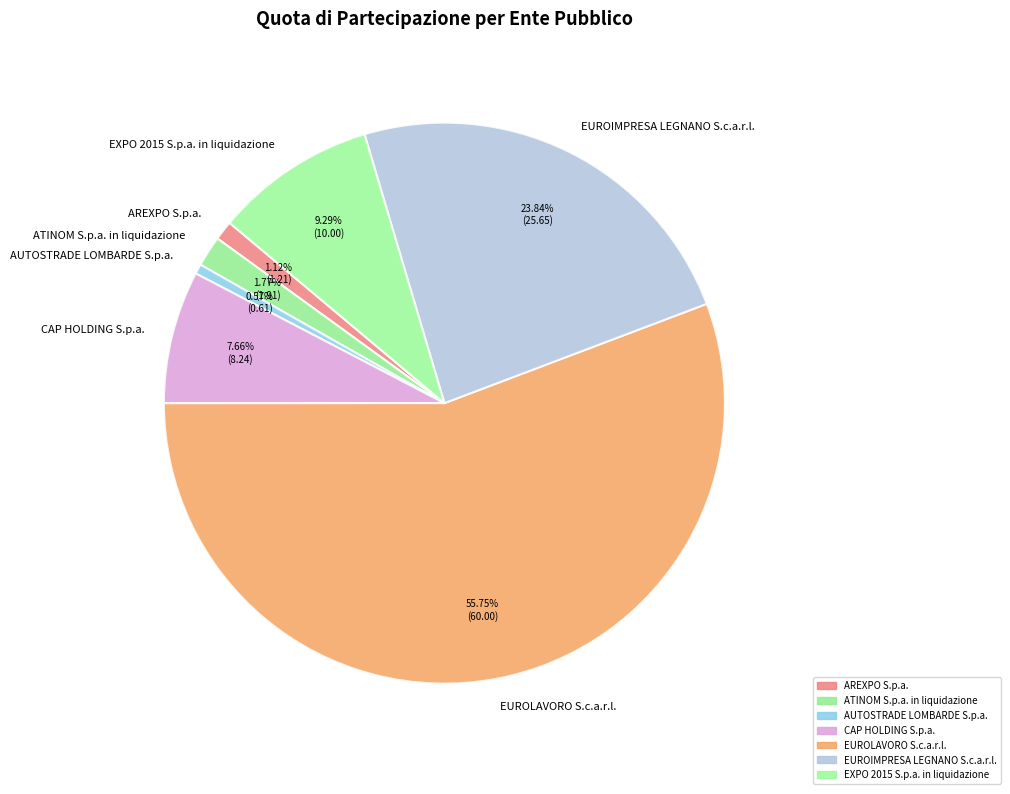

Is there any slice that represents more than half of the pie?

Yes